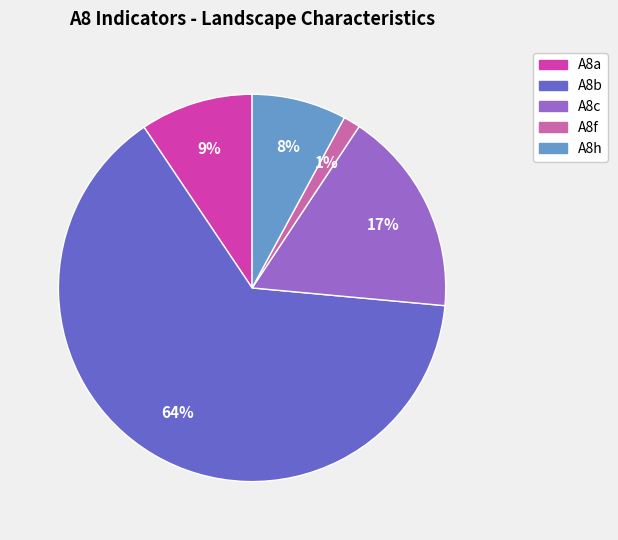

Between A8c and A8b, which is larger?

A8b